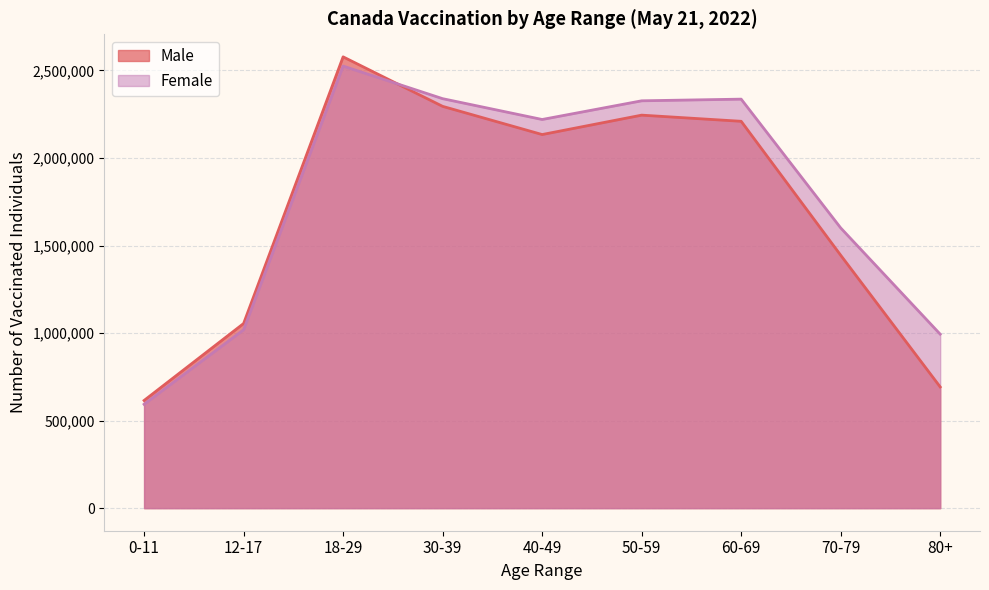

At which label does Female first exceed 2219825?

18-29